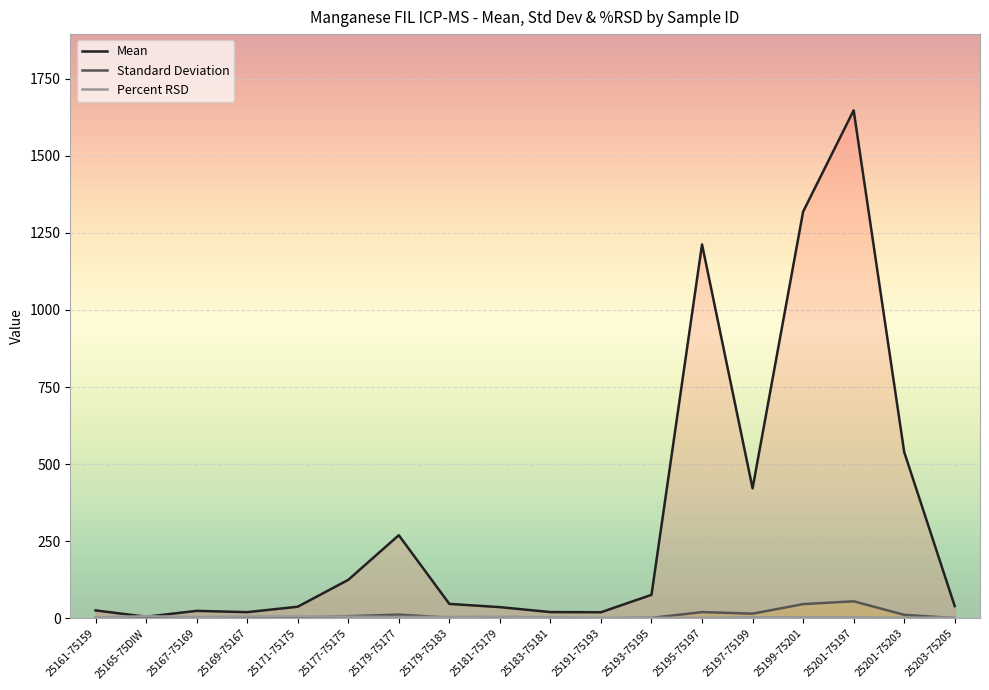

The Percent RSD series shows 7.6 at 25167-75169. True or false?

False